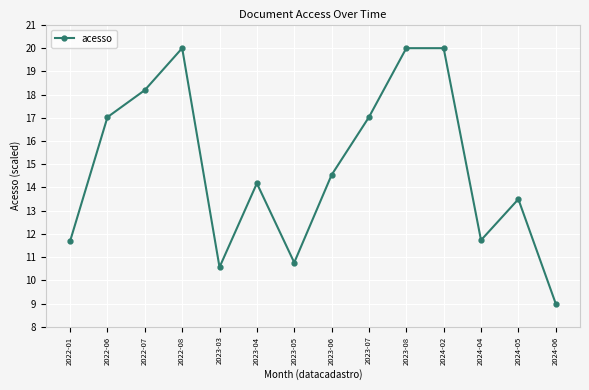

Is it true that the value at 2023-03 is 10.6?

True